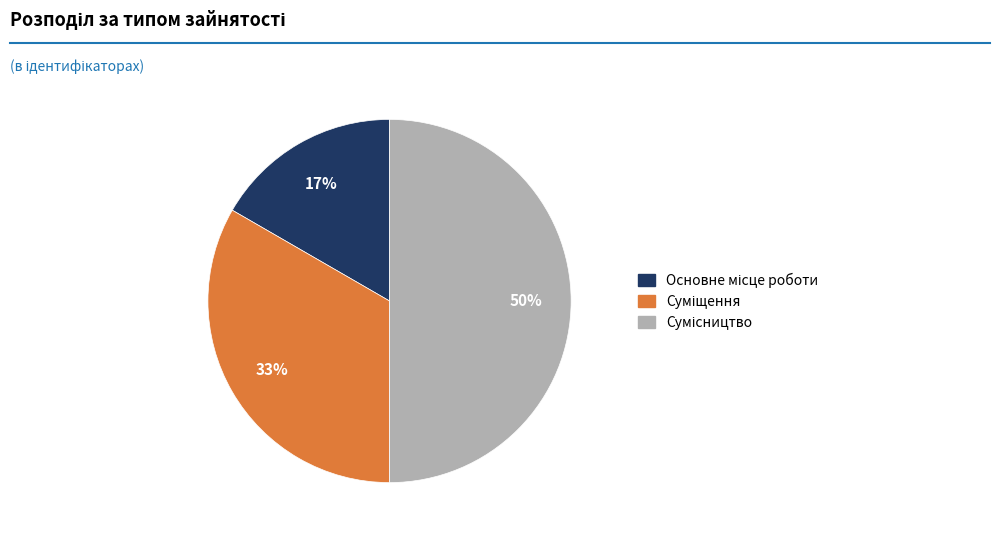

To the nearest percent, what is the average slice percentage?

33%